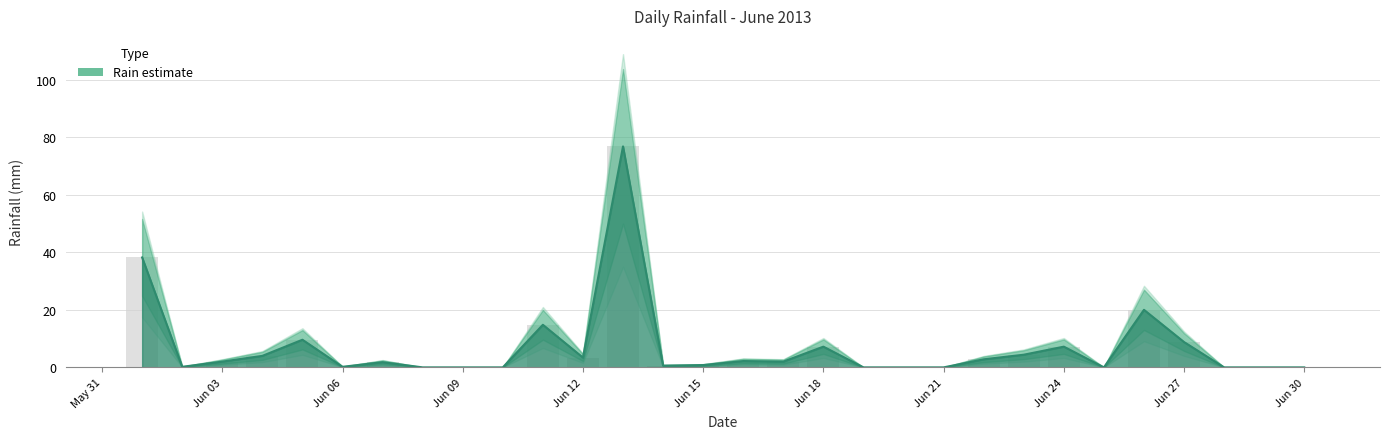

Is it true that Rain estimate equals 0.2 at Jun 06?

True